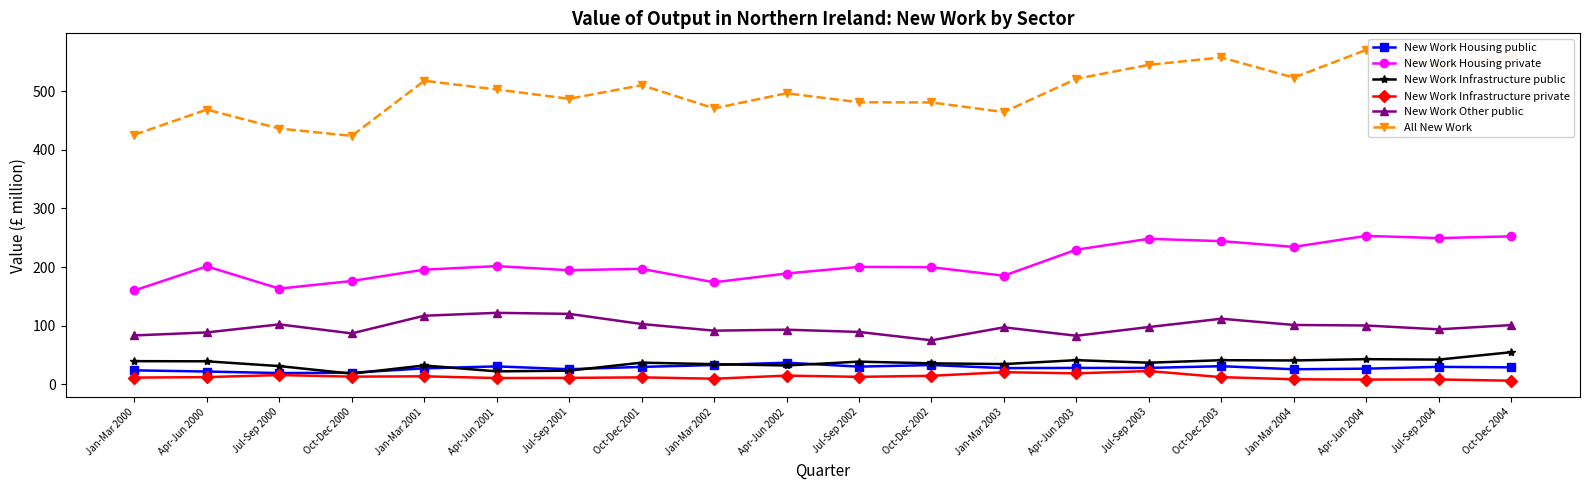

What is the smallest value displayed?

6.0